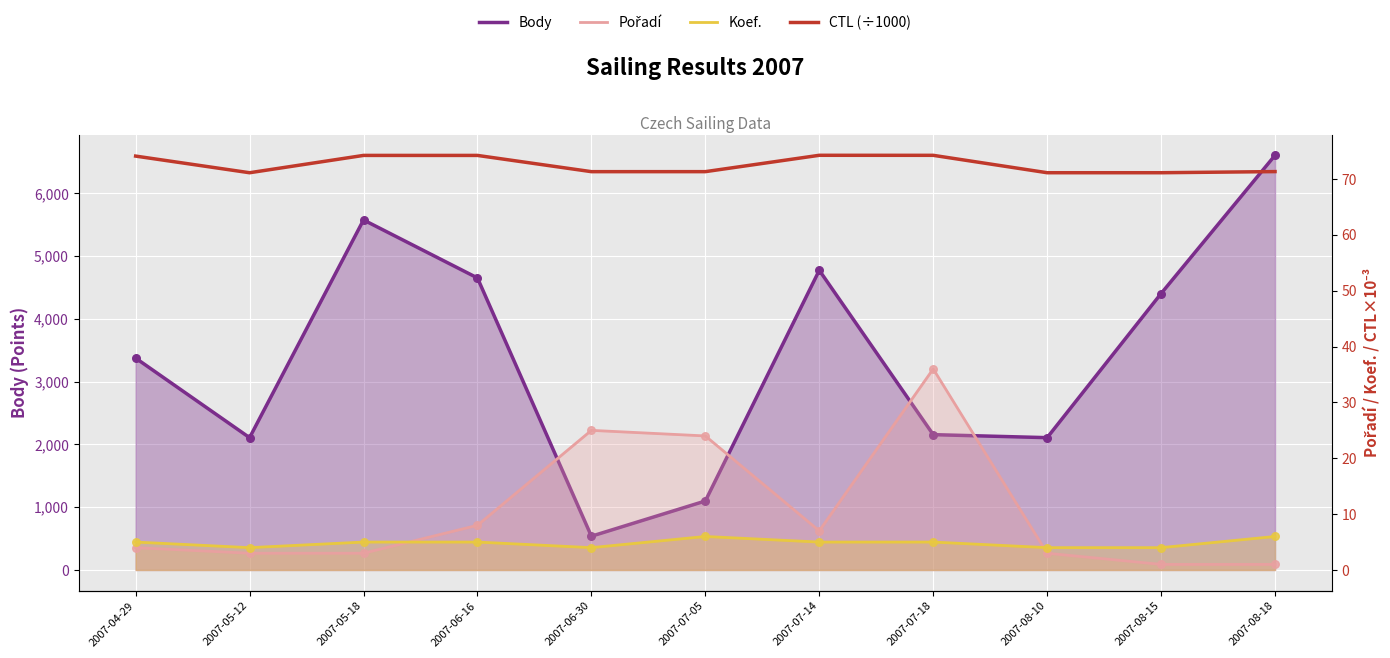

At which category is the sum across all series the highest?

2007-08-18